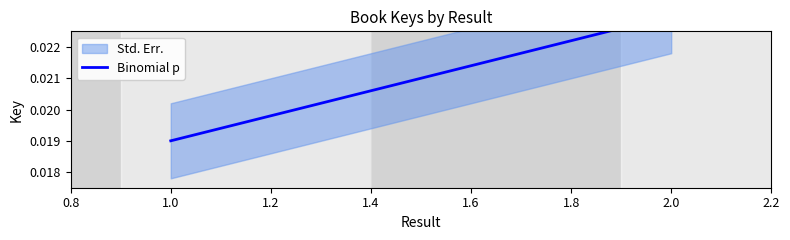

Does the chart display data point markers on the line(s)?

No